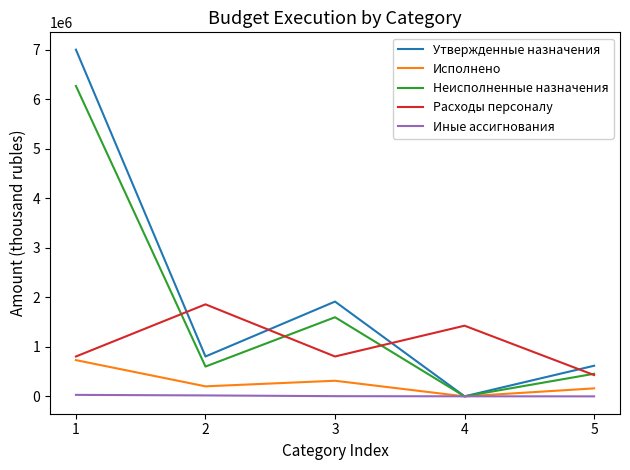

How many intersections are there between Расходы персоналу and Утвержденные назначения?

4